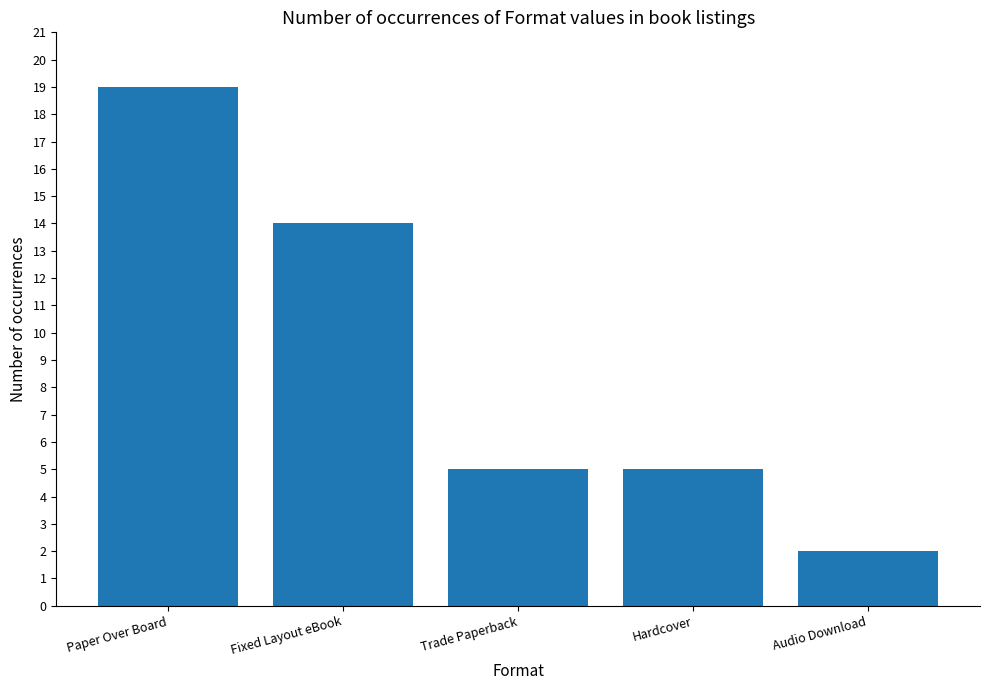

What is the ratio of the value at Fixed Layout eBook to the value at Paper Over Board?

0.7